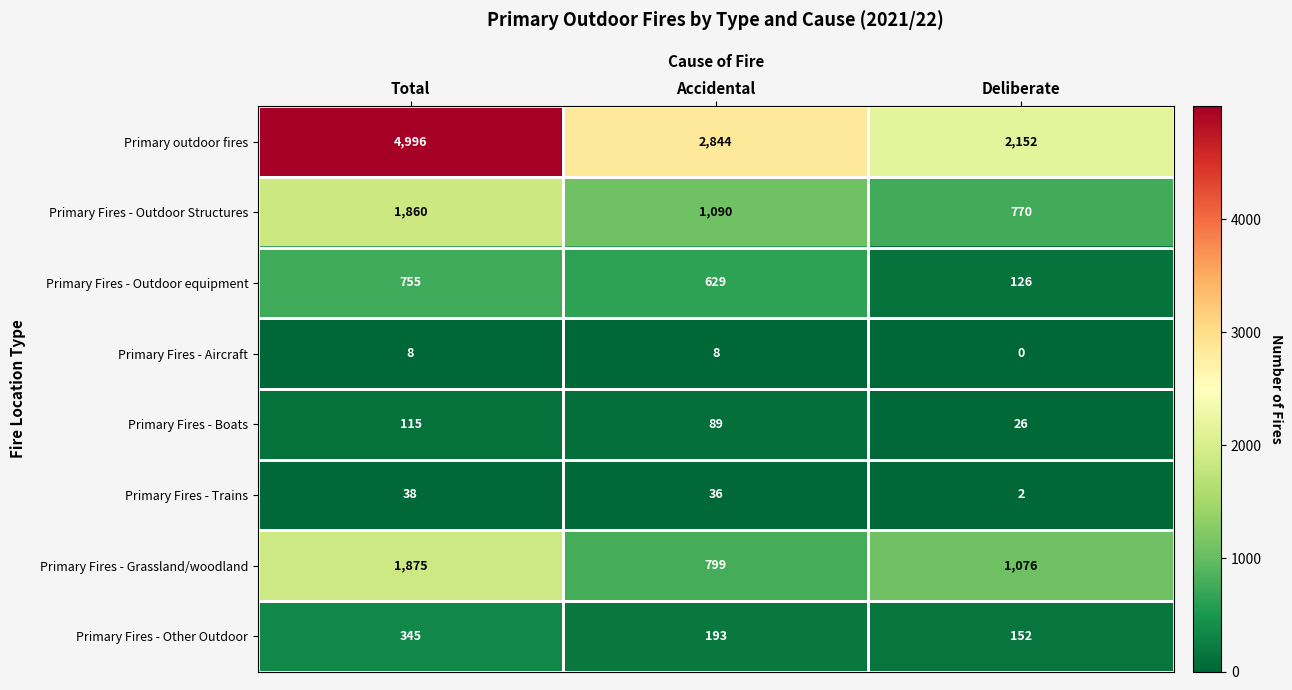

How many Primary Fires - Other Outdoor values are between 152 and 345?

3